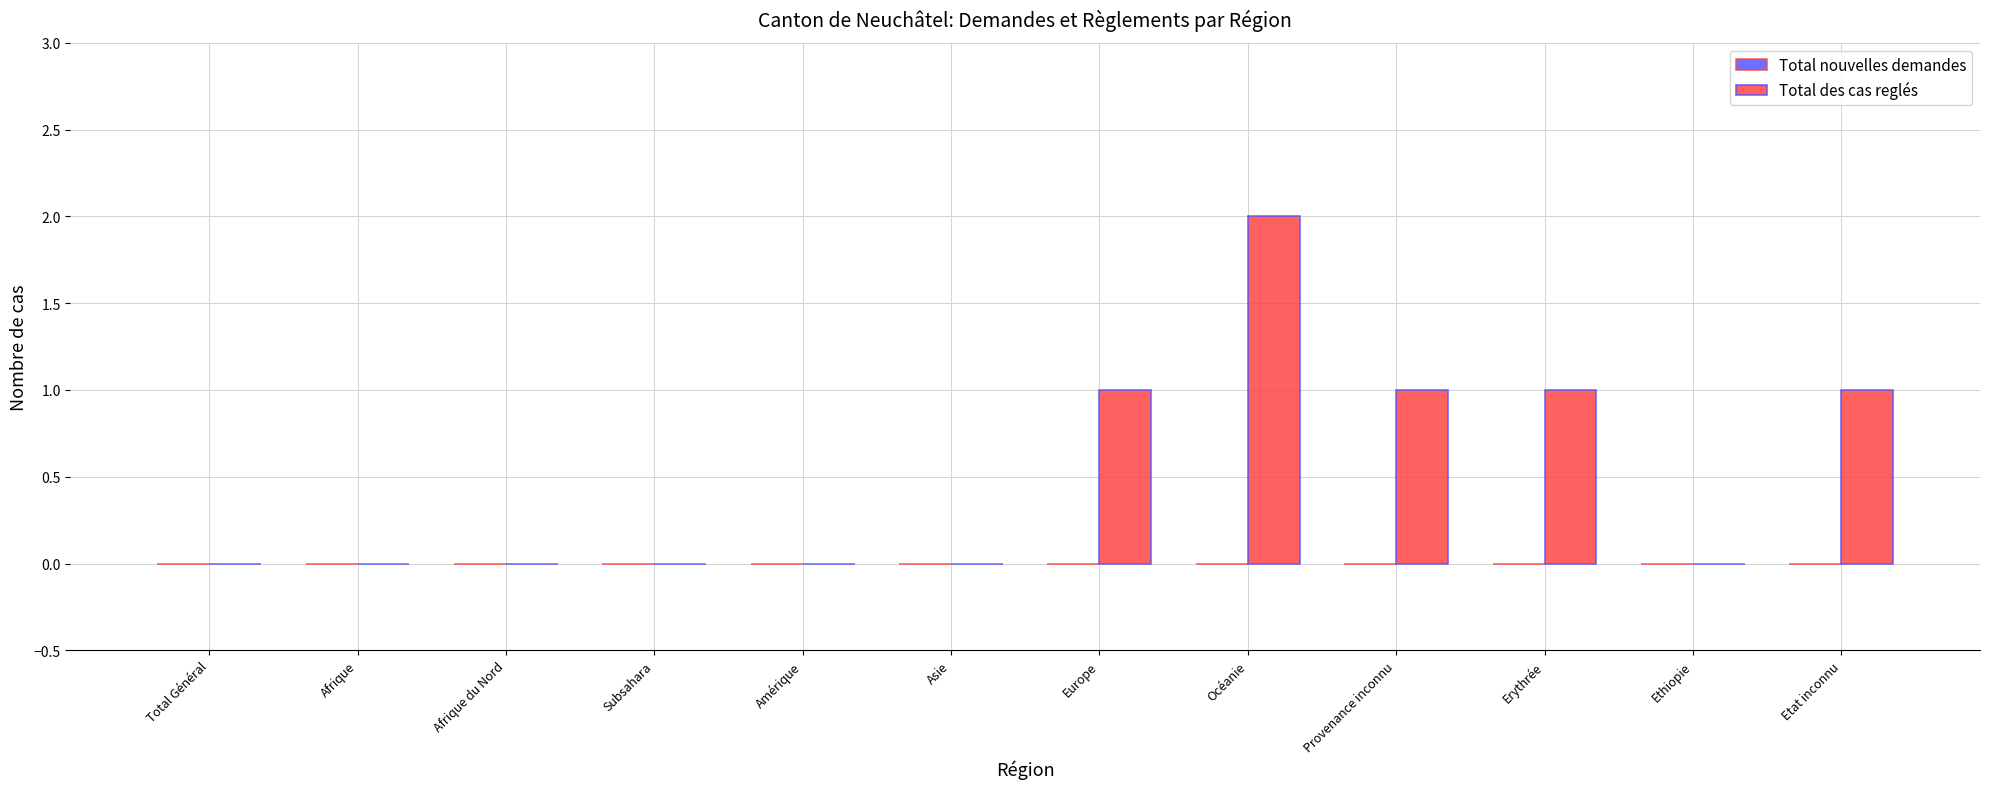

Which label corresponds to the largest value in the chart?

Océanie